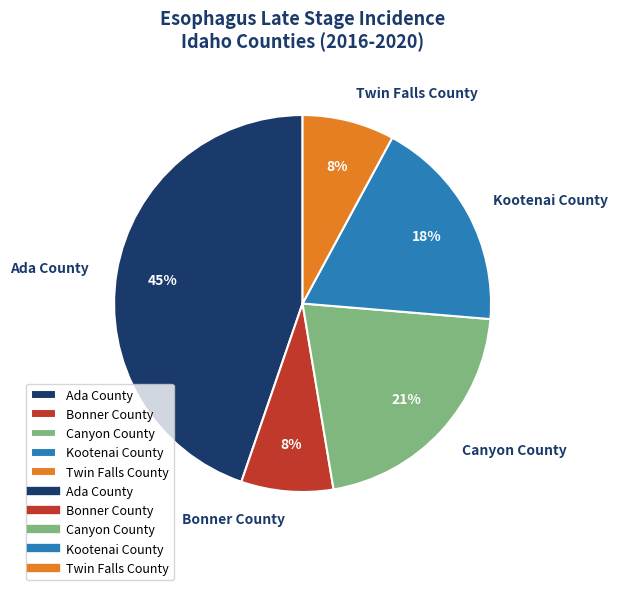

Count the number of slices in the pie.

5